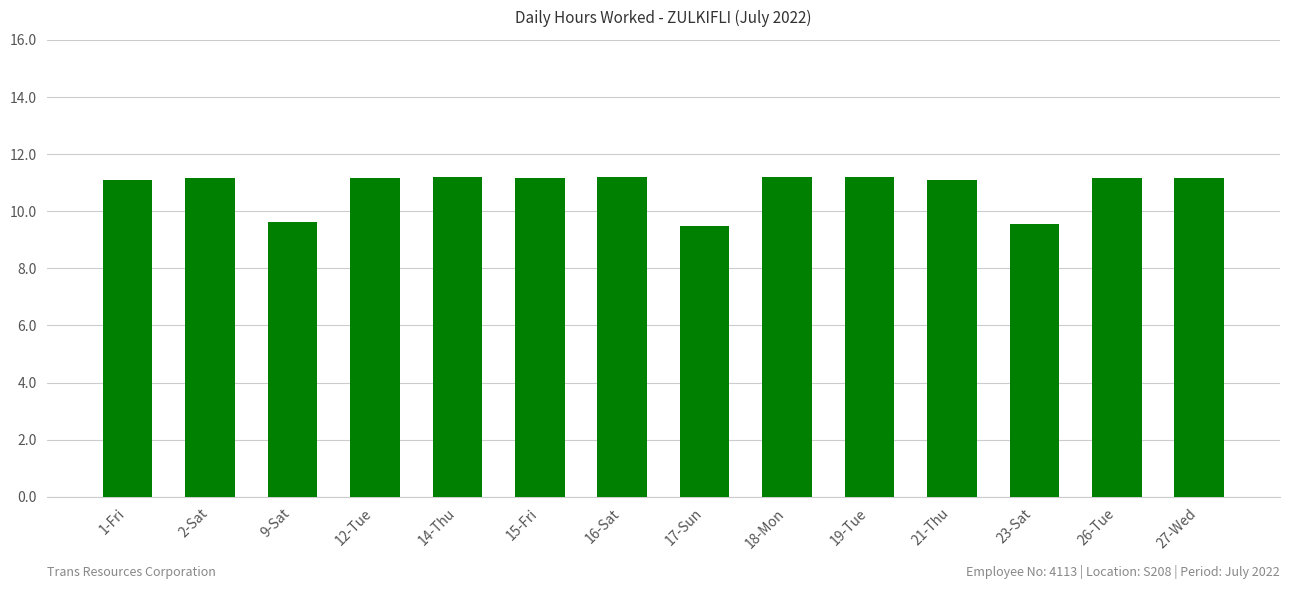

Does the chart contain stacked bars?

No